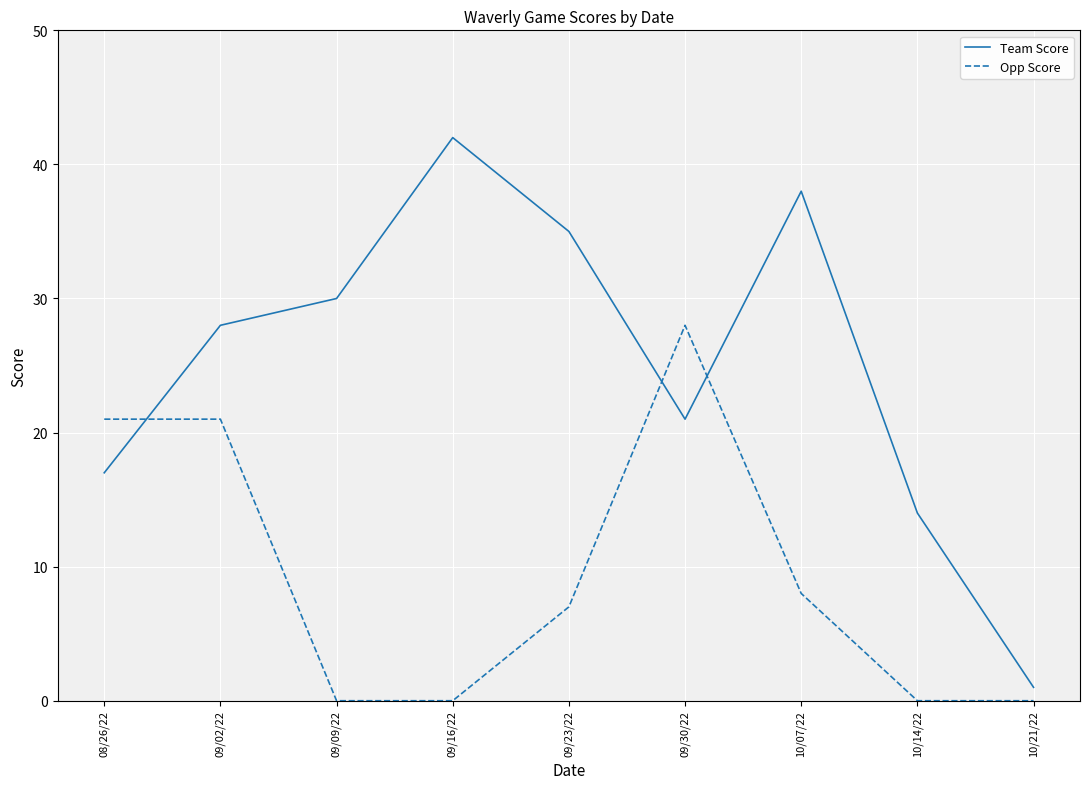

What are all the series names shown in the legend?

Team Score, Opp Score